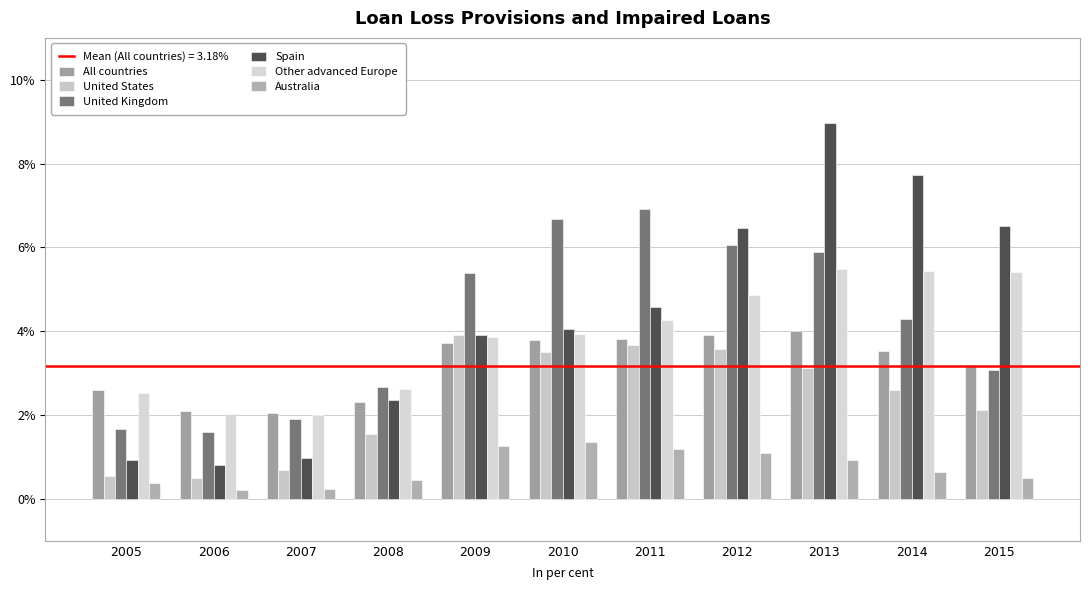

Between 2012 and 2013, which is larger?

2013